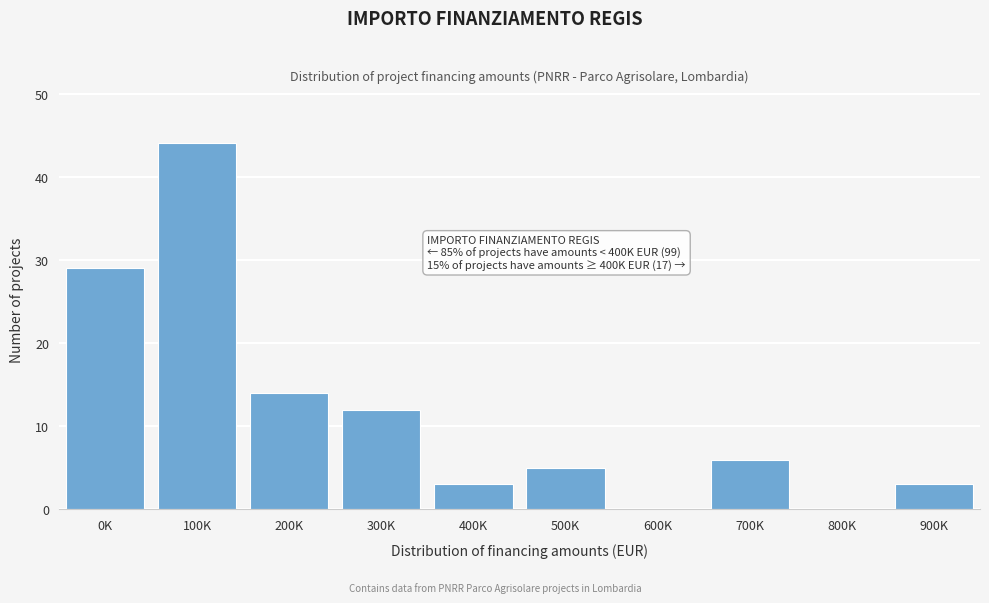

Reading right to left, list all the values displayed in this chart.

900K=3	800K=0	700K=6	600K=0	500K=5	400K=3	300K=12	200K=14	100K=44	0K=29